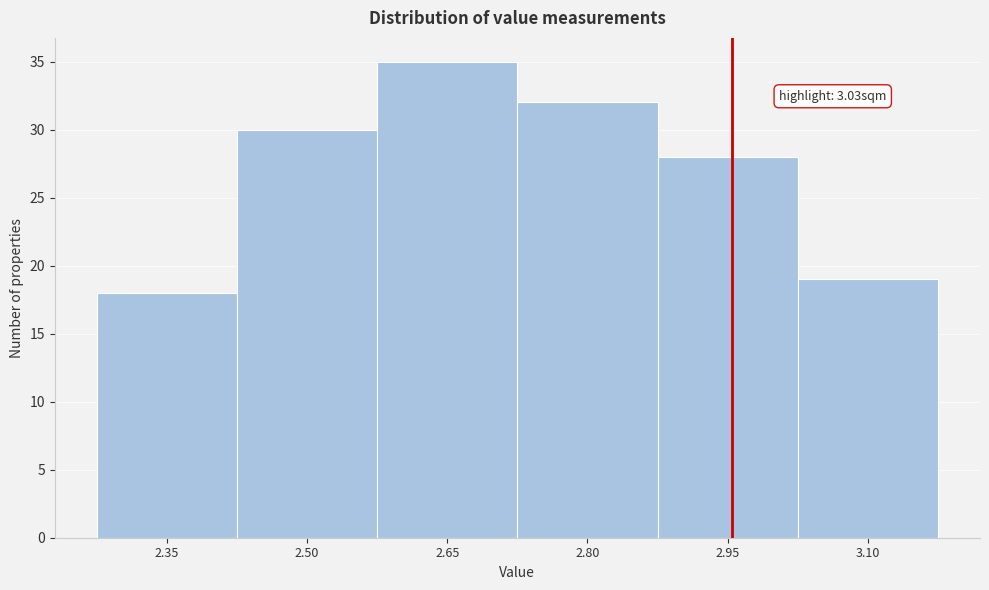

Reading left to right, extract all data points from this chart.

18	30	35	32	28	19